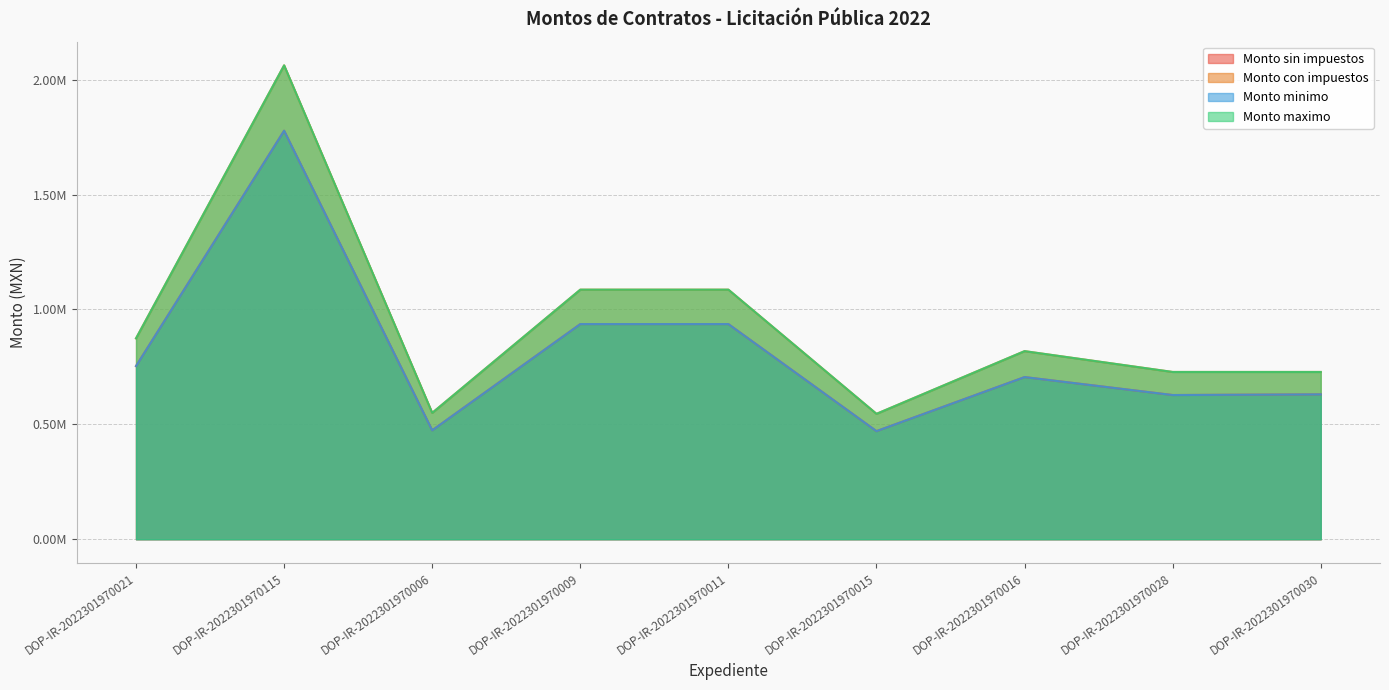

True or false: Monto minimo has a value of 150315.7 at DOP-IR-2022301970015.

False